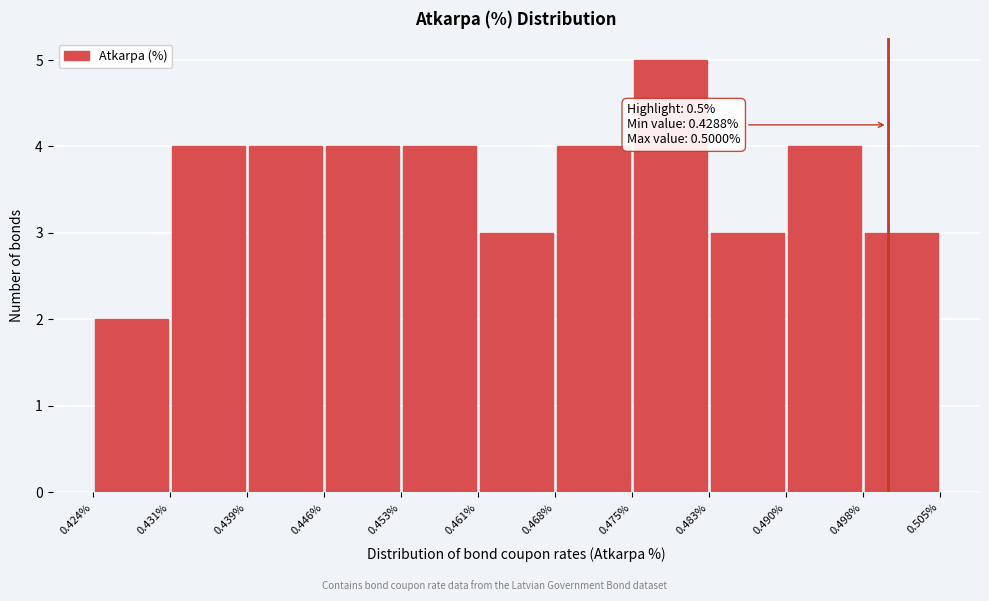

Over which range of the x-axis is the bar tallest?

0.475% to 0.483%